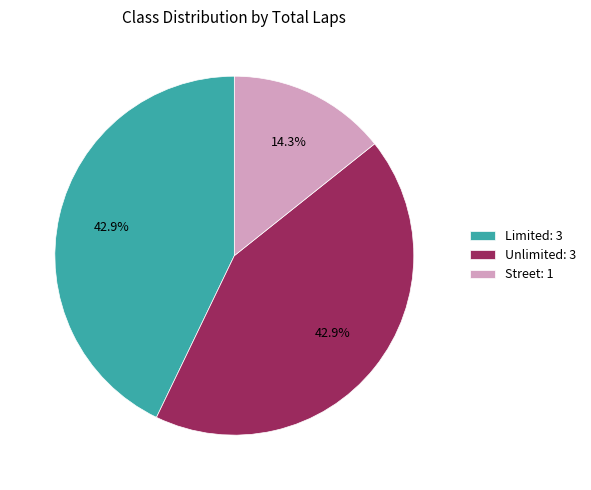

To the nearest percent, what portion does Unlimited represent?

43%